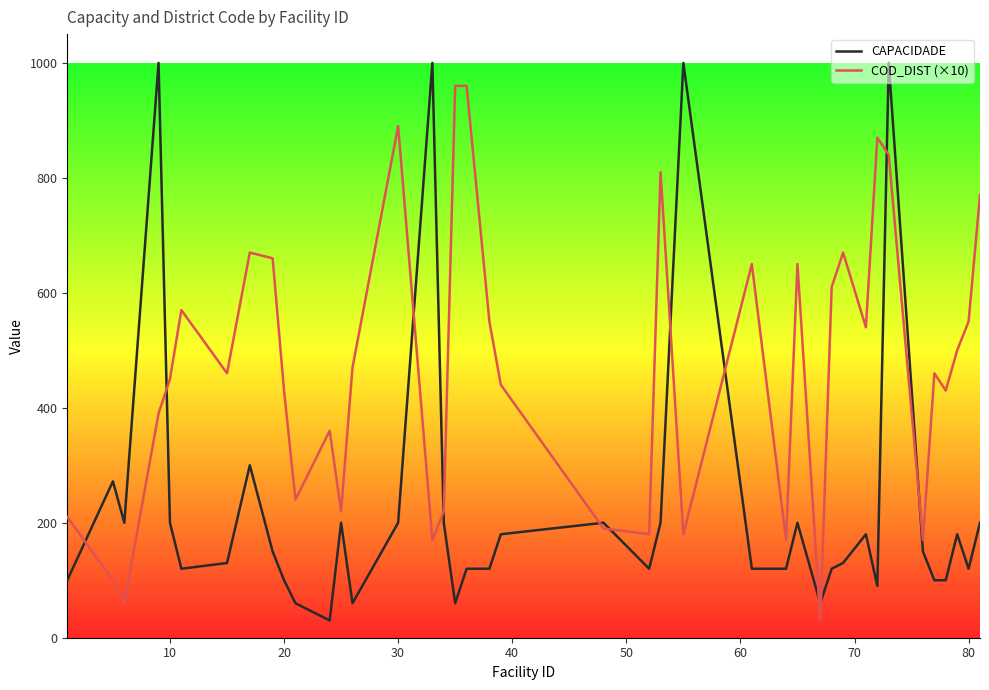

Which series has the largest total across all categories?

COD_DIST (×10)